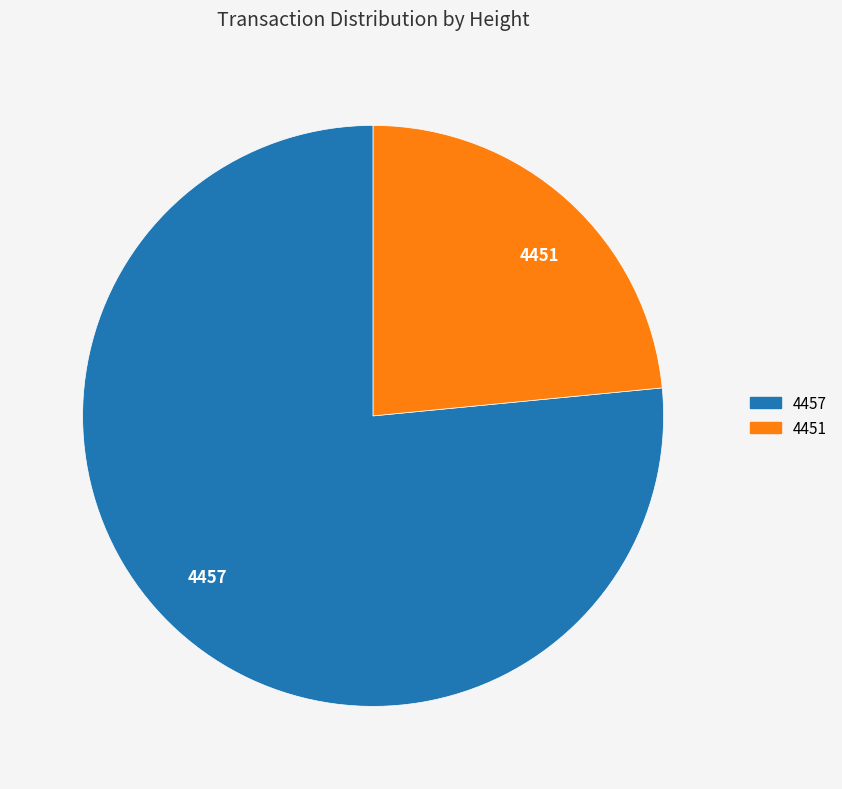

What is the smallest slice in the pie chart?

4451